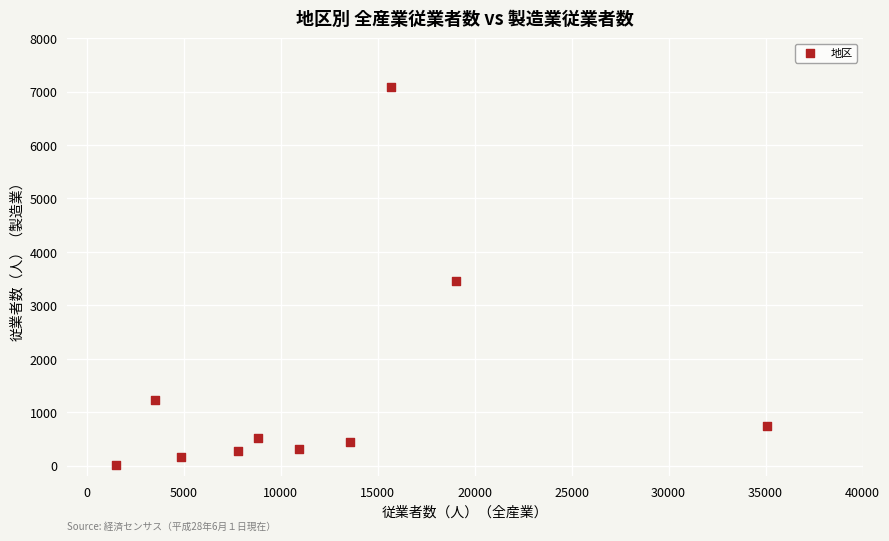

What Y value in the scatter plot is closest to 3544?

3450